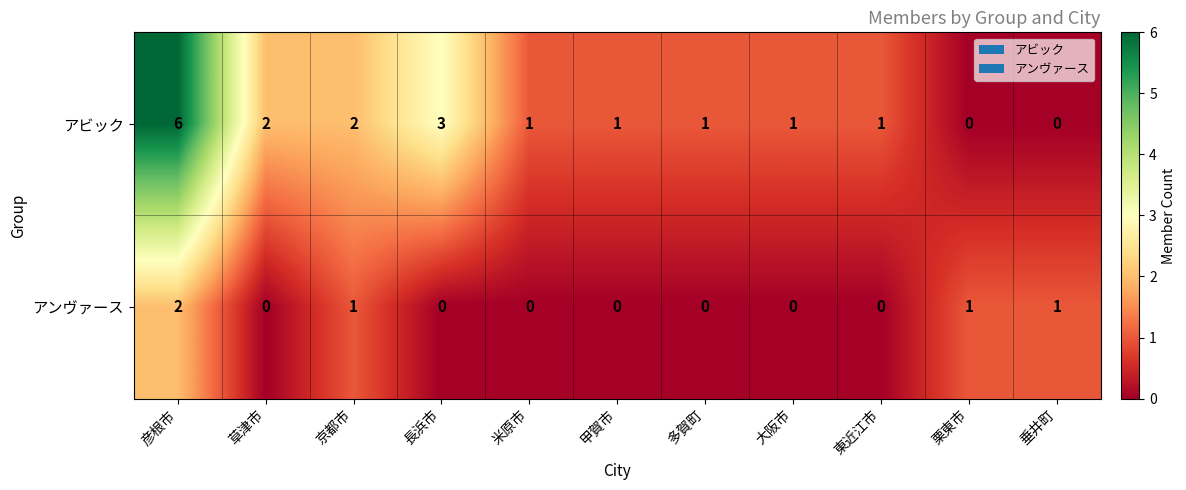

Reading right to left, transcribe all the data shown in this chart.

アビック: 0	0	1	1	1	1	1	3	2	2	6
アンヴァース: 1	1	0	0	0	0	0	0	1	0	2